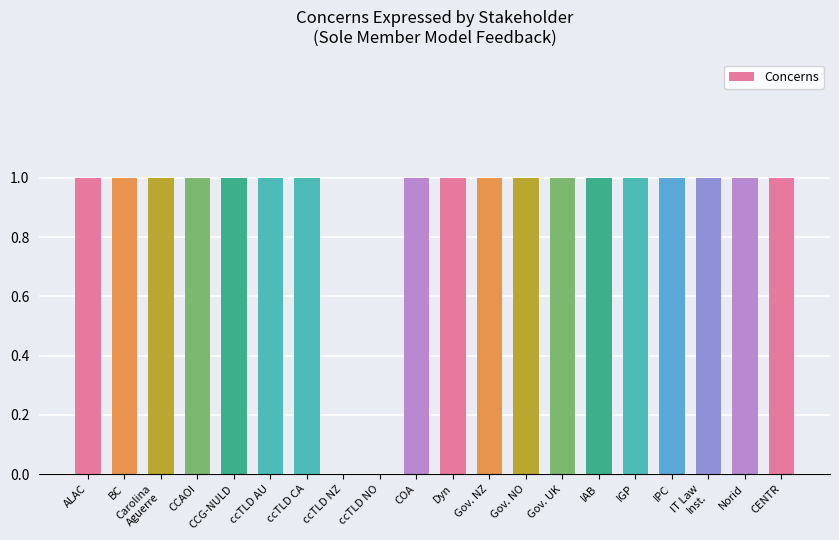

Count the number of categories in the chart.

20